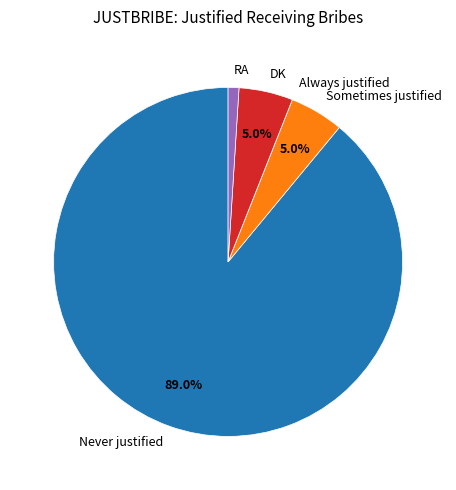

Does Never justified represent more than half of the total?

Yes